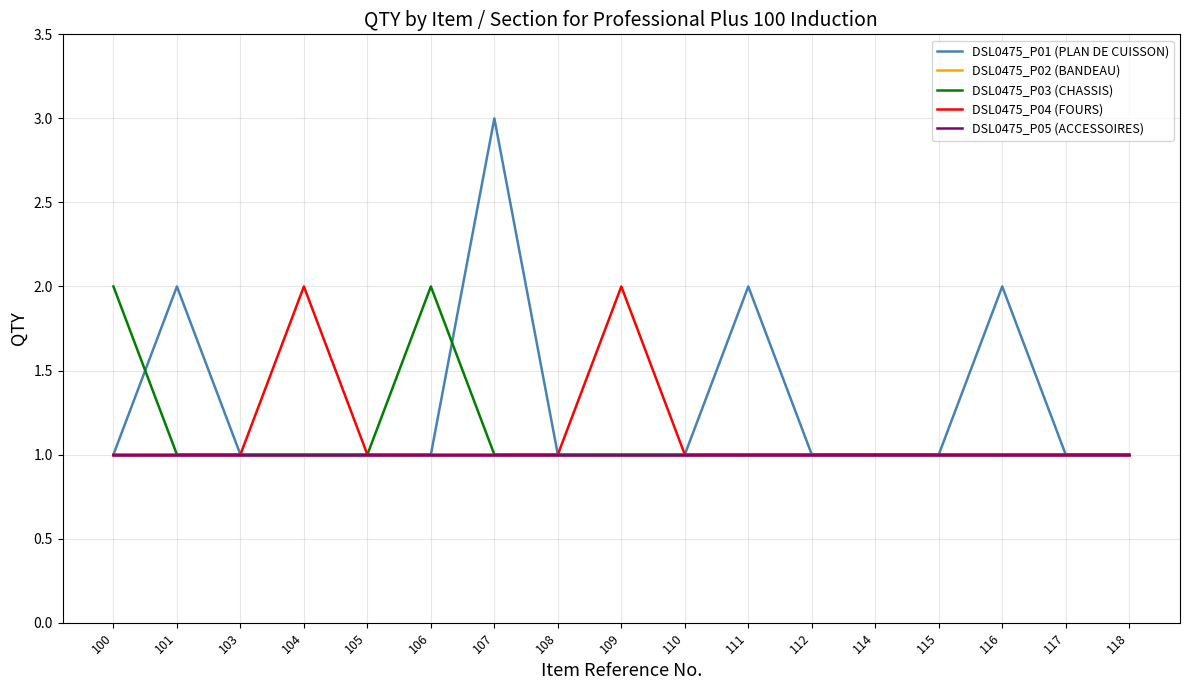

Rank the categories by DSL0475_P05 (ACCESSOIRES) value from highest to lowest.

100, 101, 103, 104, 105, 106, 107, 108, 109, 110, 111, 112, 114, 115, 116, 117, 118